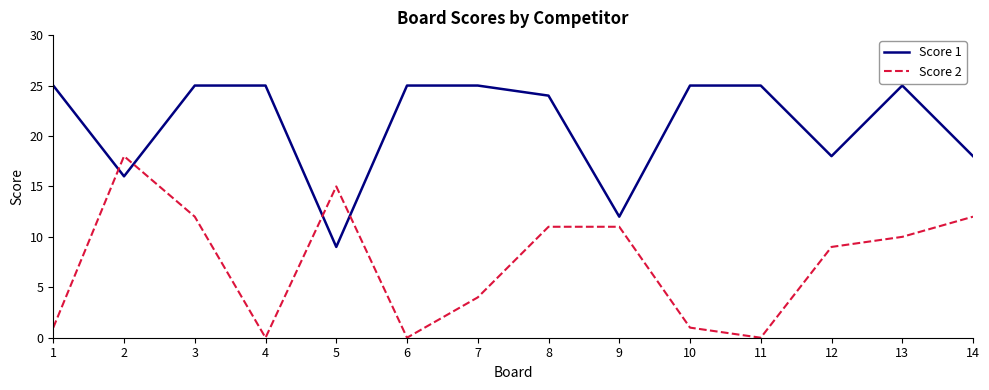

Reading left to right, extract all data points from this chart.

Score 1: 1=25	2=16	3=25	4=25	5=9	6=25	7=25	8=24	9=12	10=25	11=25	12=18	13=25	14=18
Score 2: 1=1	2=18	3=12	4=0	5=15	6=0	7=4	8=11	9=11	10=1	11=0	12=9	13=10	14=12